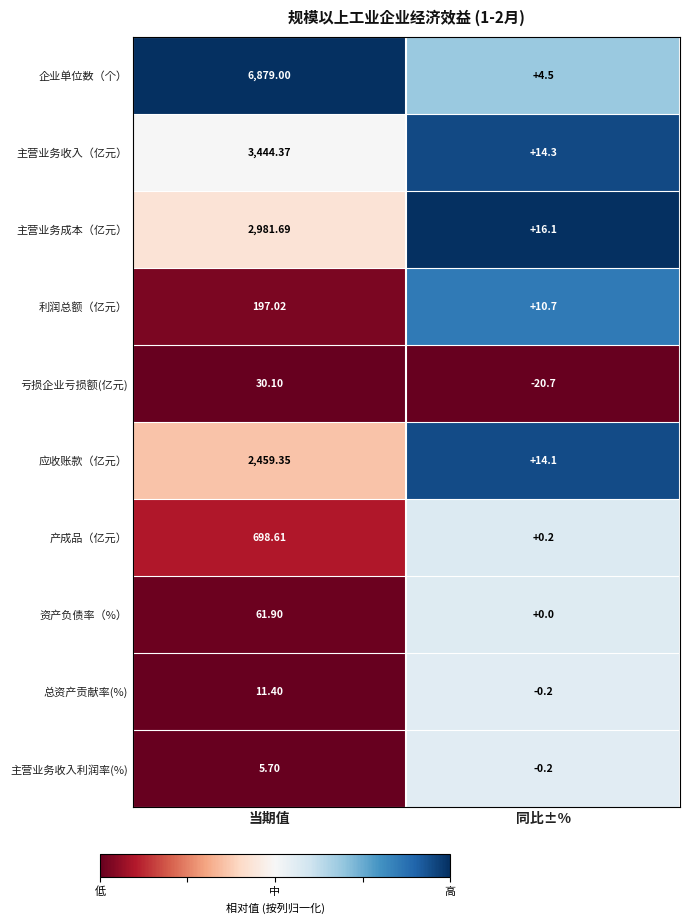

List the series in order of their peak value, highest first.

企业单位数（个）, 主营业务收入（亿元）, 主营业务成本（亿元）, 应收账款（亿元）, 产成品（亿元）, 利润总额（亿元）, 资产负债率（%）, 亏损企业亏损额(亿元), 总资产贡献率(%), 主营业务收入利润率(%)